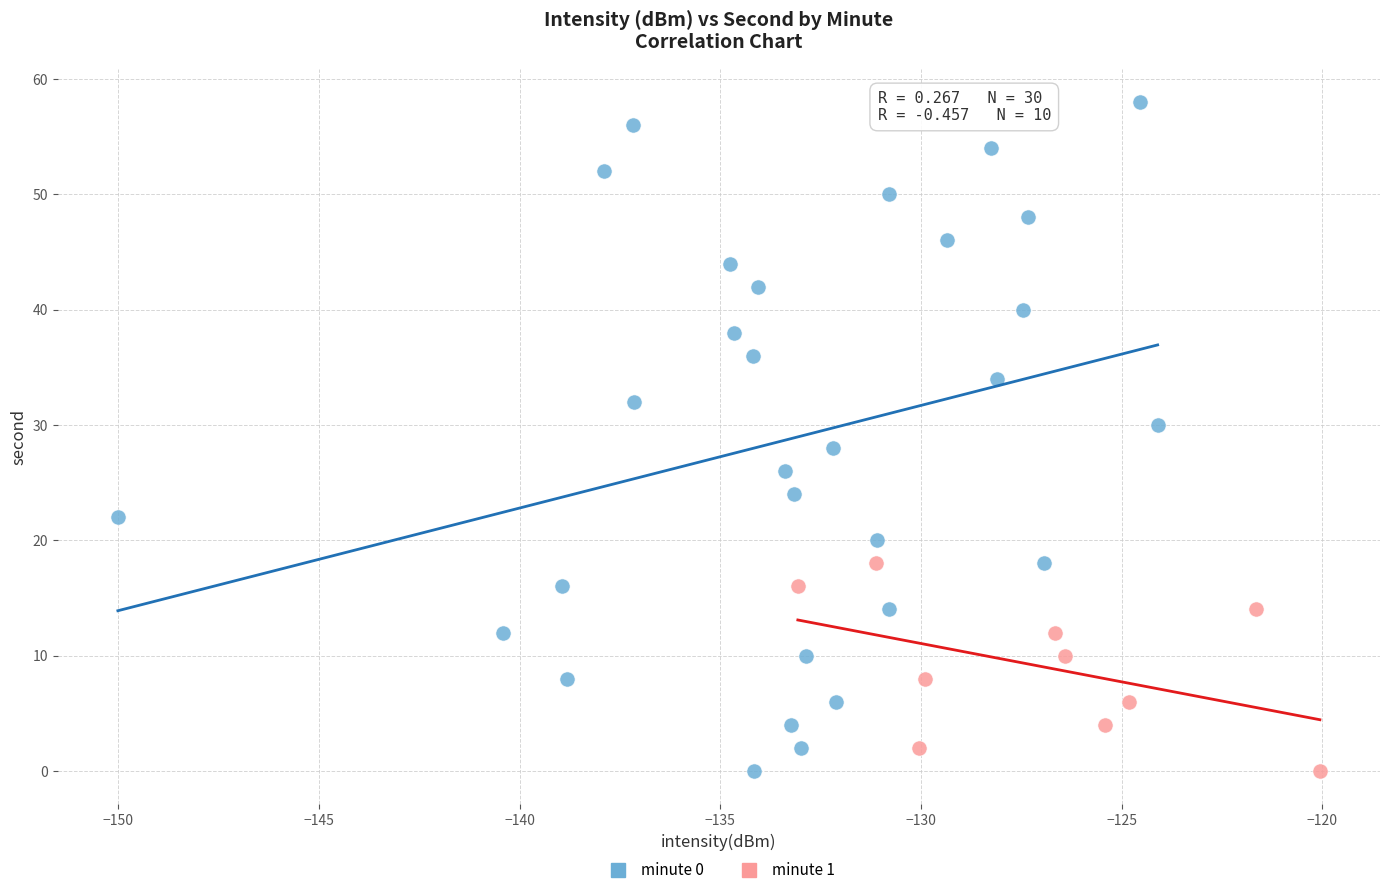

Which series reaches the maximum Y coordinate?

minute 0